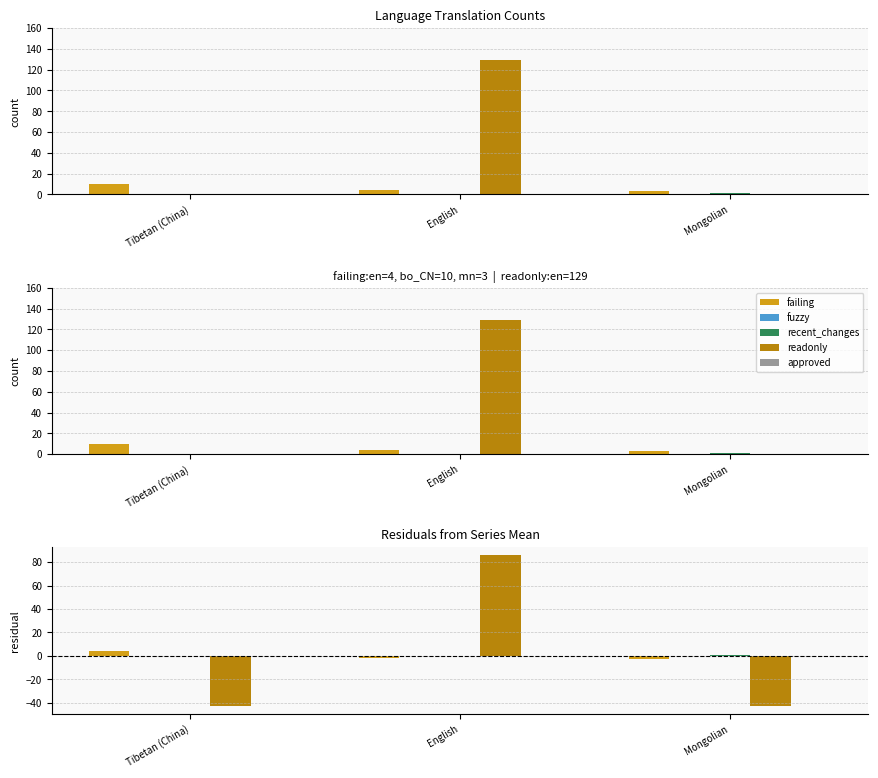

Which category has the lowest value in the fuzzy series?

Tibetan (China)